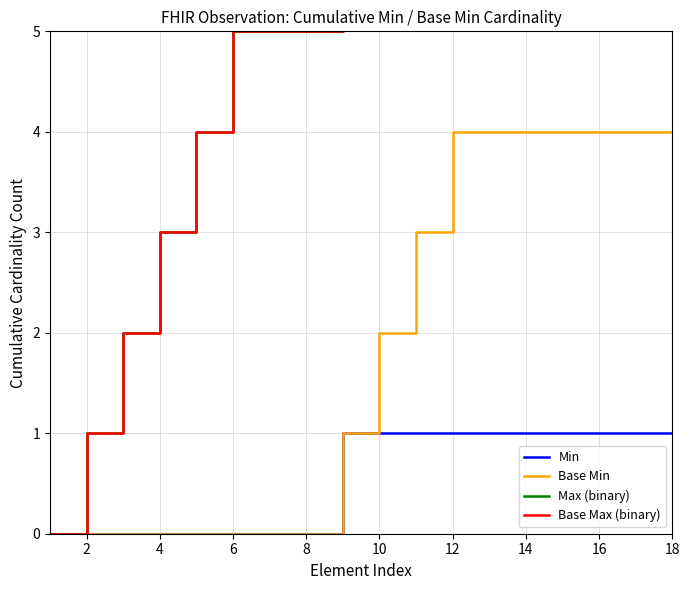

How many data points does each series have?

18